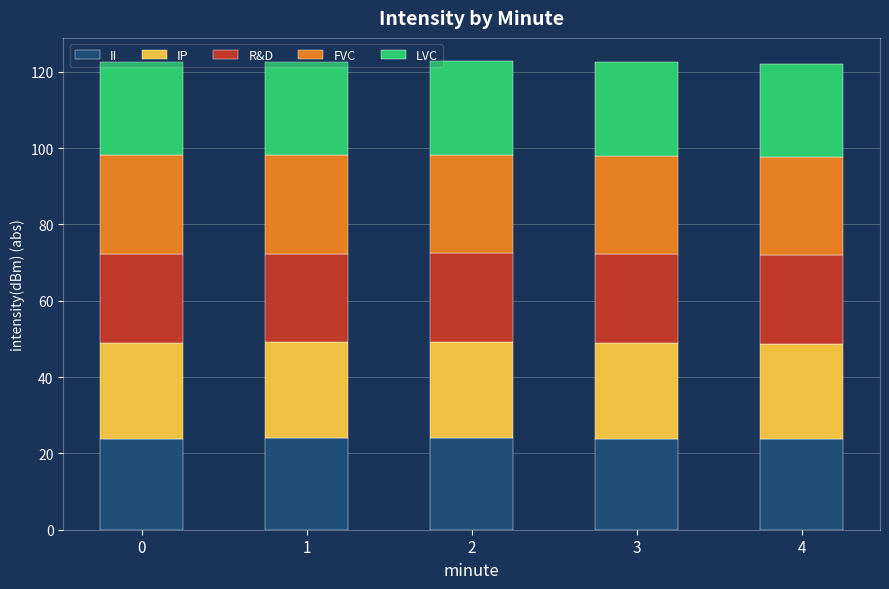

What is the sum of the II values at 4 and 1?

47.7